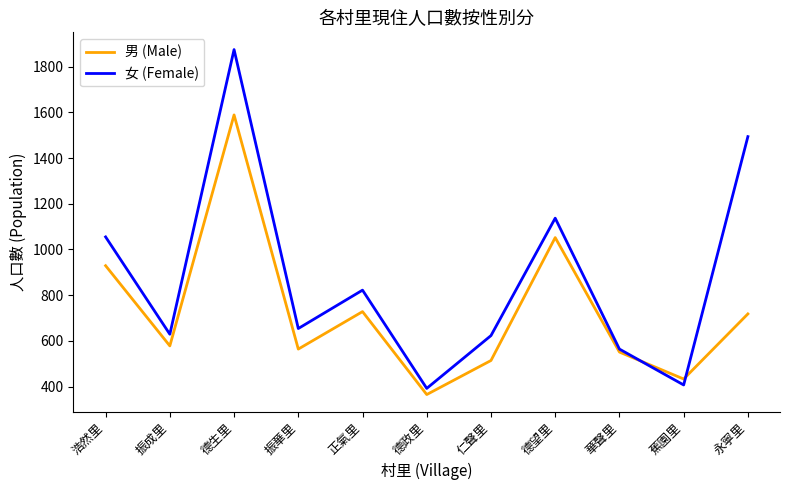

After their last crossing, which series has the higher values: 男 (Male) or 女 (Female)?

女 (Female)